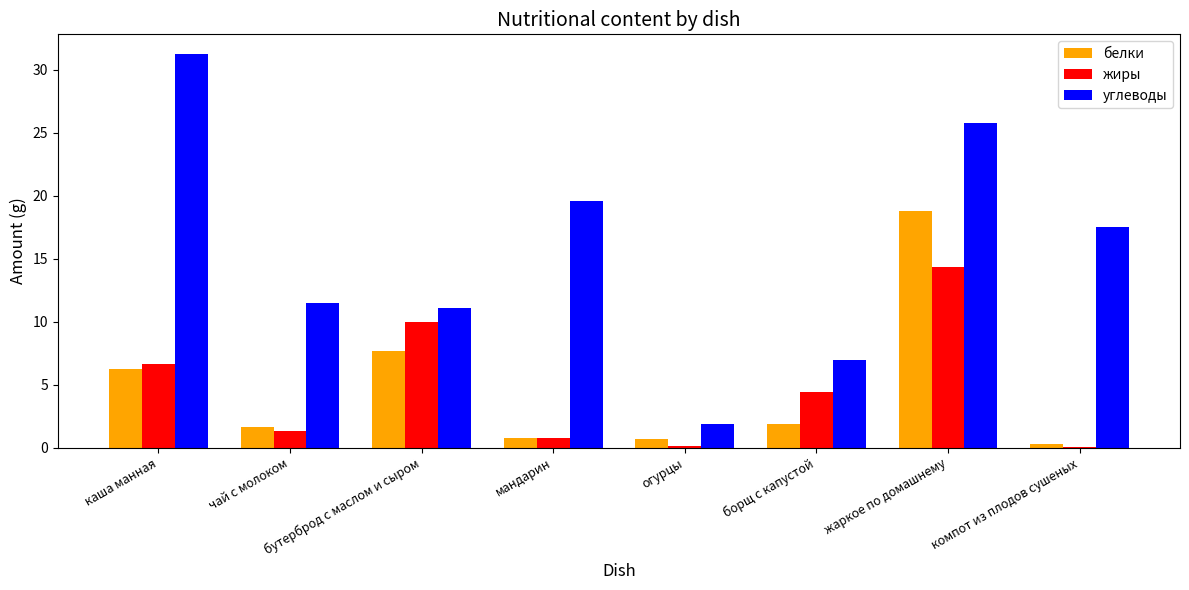

Which series has the largest total across all categories?

углеводы